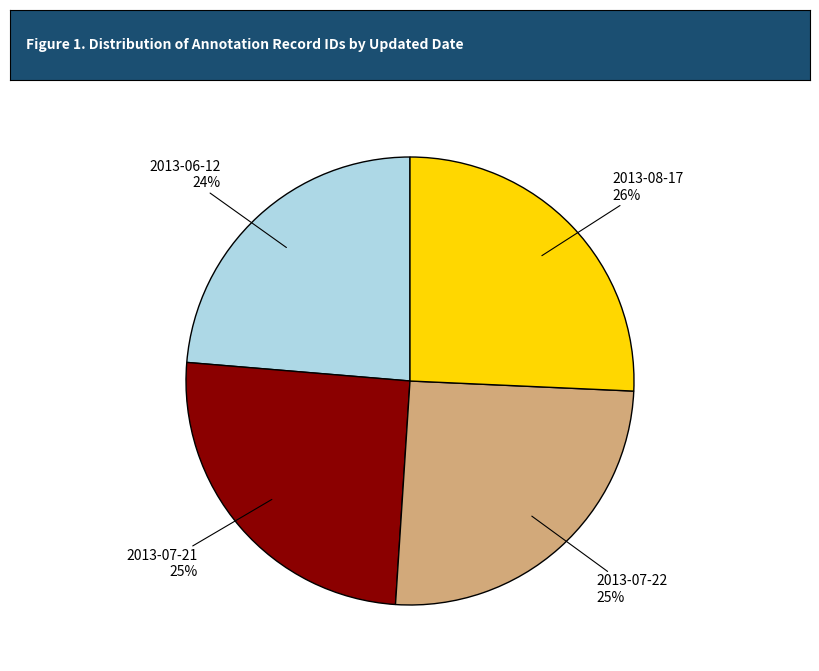

What is the ratio of the value at 2013-07-21 to the value at 2013-08-17?

1.0